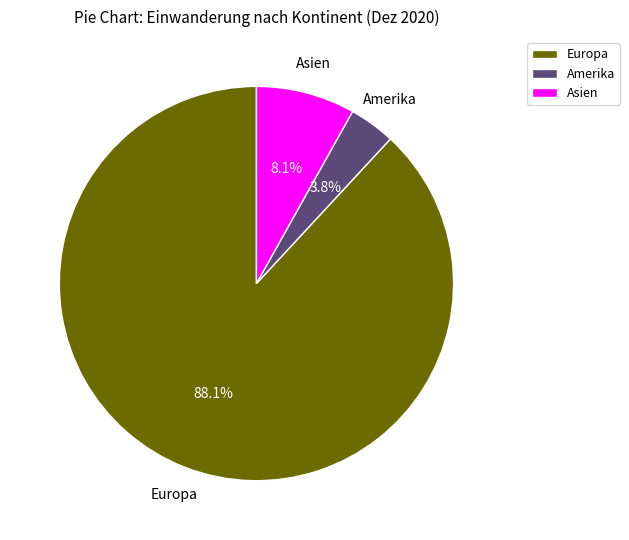

Which slice is the largest?

Europa